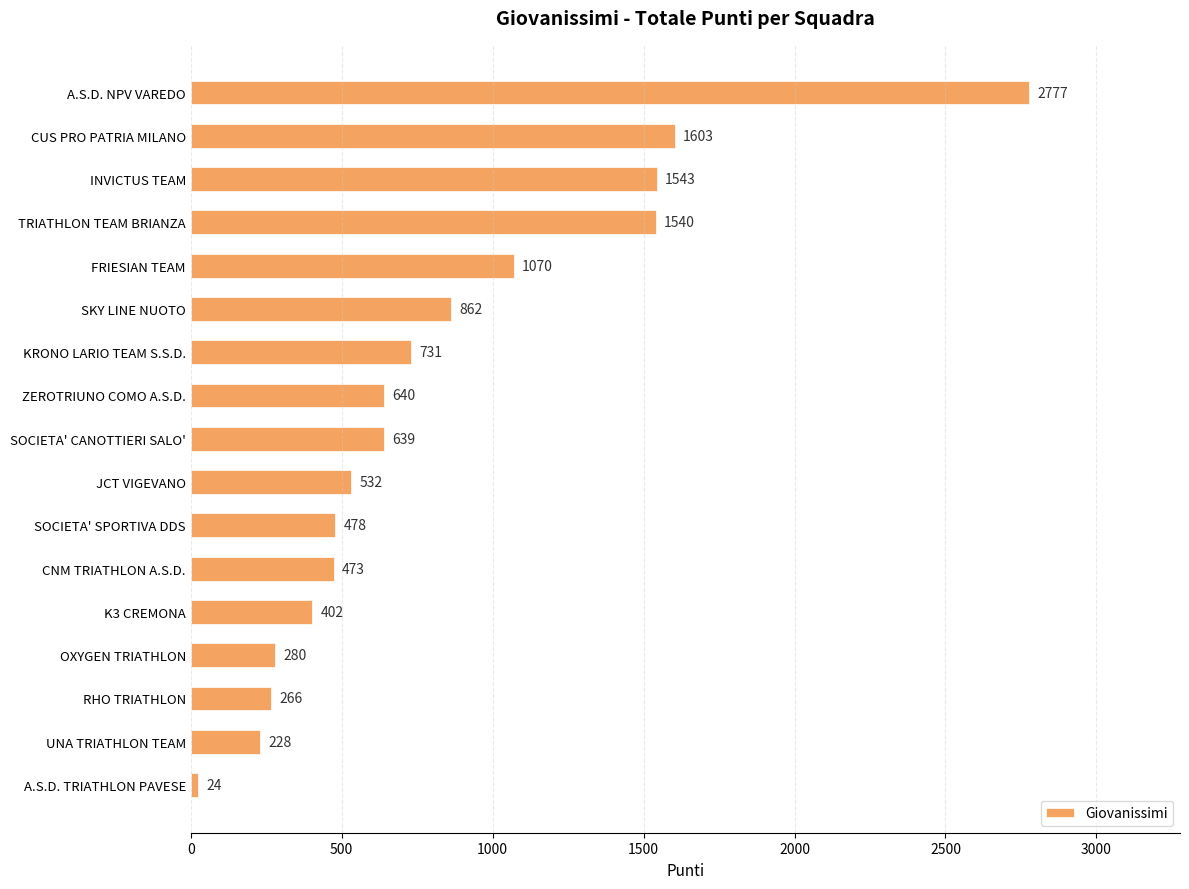

List the labels in order of value, smallest first.

A.S.D. TRIATHLON PAVESE, UNA TRIATHLON TEAM, RHO TRIATHLON, OXYGEN TRIATHLON, K3 CREMONA, CNM TRIATHLON A.S.D., SOCIETA' SPORTIVA DDS, JCT VIGEVANO, SOCIETA' CANOTTIERI SALO', ZEROTRIUNO COMO A.S.D., KRONO LARIO TEAM S.S.D., SKY LINE NUOTO, FRIESIAN TEAM, TRIATHLON TEAM BRIANZA, INVICTUS TEAM, CUS PRO PATRIA MILANO, A.S.D. NPV VAREDO